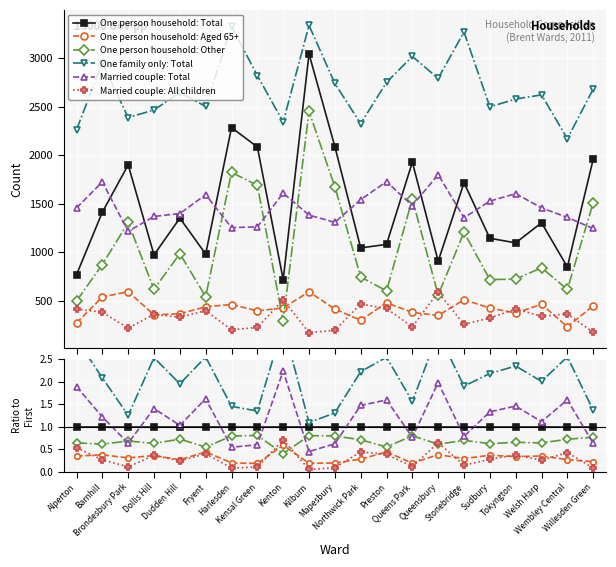

Which label corresponds to the smallest value in the chart?

Kilburn